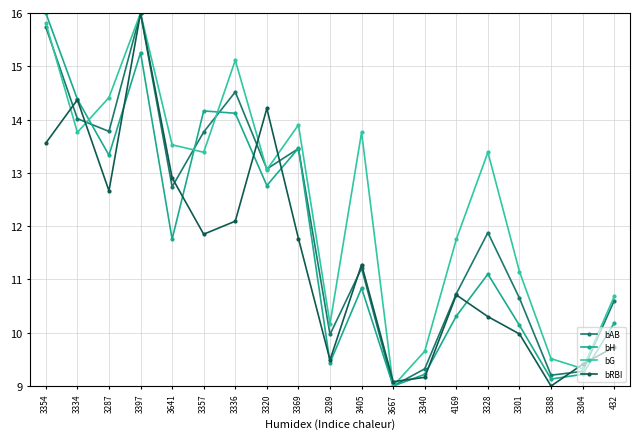

Which category has the lowest value in the bG series?

3667